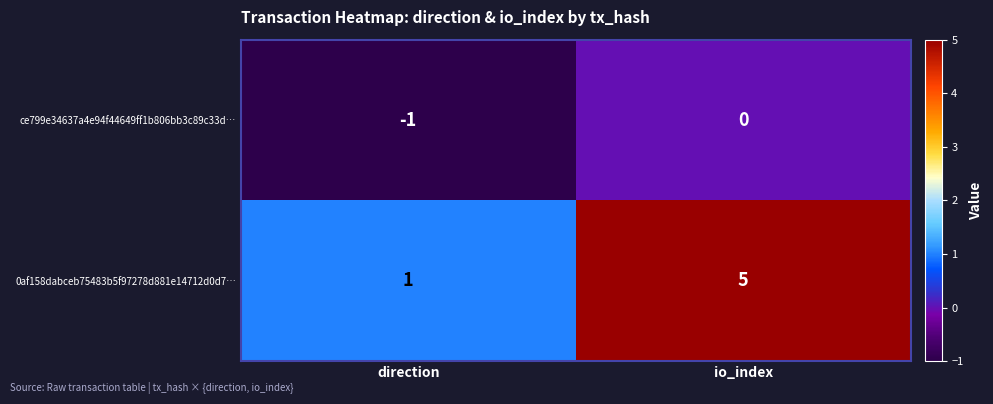

How many series are shown in this chart?

2